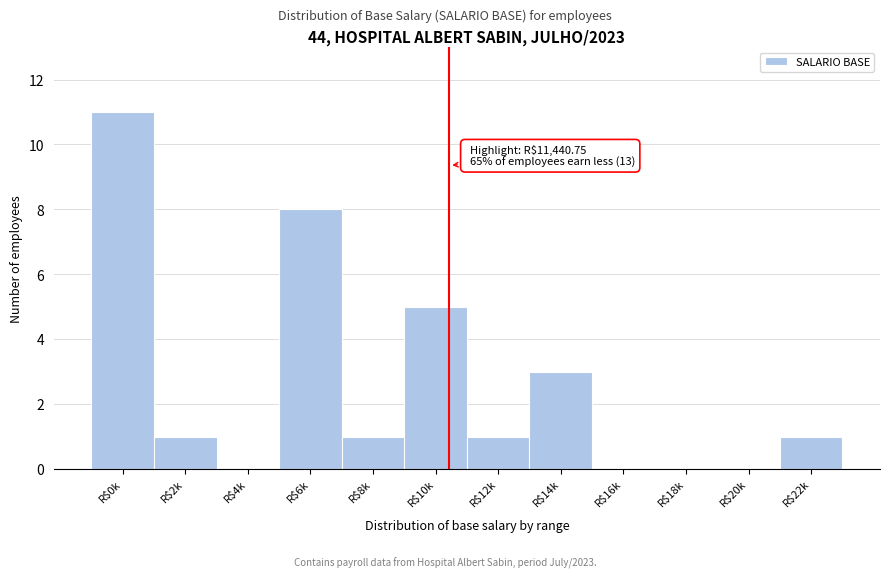

At which category does the chart reach its peak across all series?

R$0k